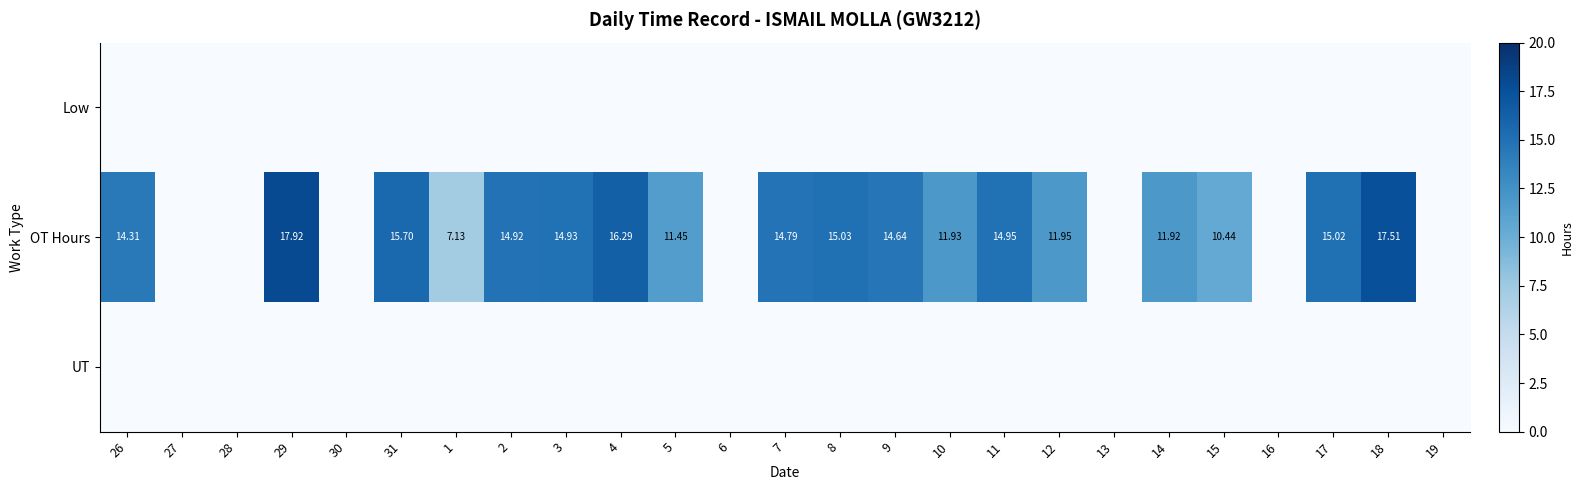

What is the sum of all OT Hours values?

250.8